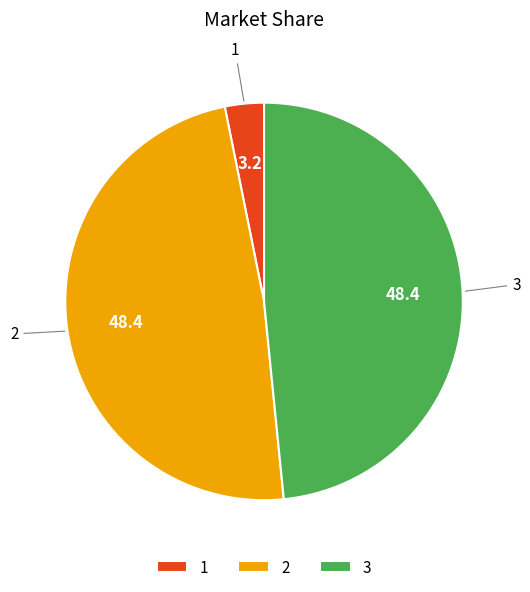

Do 1 and 3 together represent more than half of the pie?

Yes